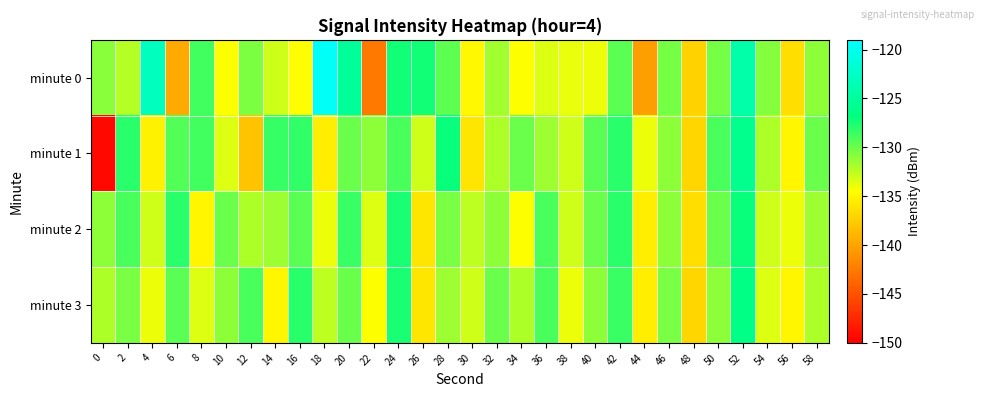

Reading left to right, transcribe all the data shown in this chart.

minute 0: 0=-130.9	2=-132.3	4=-123.0	6=-139.7	8=-128.8	10=-134.4	12=-130.6	14=-133.0	16=-134.5	18=-119.4	20=-125.3	22=-142.7	24=-127.3	26=-127.3	28=-129.6	30=-134.9	32=-131.7	34=-134.4	36=-133.4	38=-133.8	40=-134.0	42=-129.5	44=-140.4	46=-130.3	48=-137.2	50=-130.3	52=-124.3	54=-130.8	56=-136.5	58=-131.0
minute 1: 0=-149.4	2=-128.0	4=-135.3	6=-129.2	8=-128.7	10=-133.5	12=-138.1	14=-128.3	16=-128.2	18=-135.6	20=-130.0	22=-131.0	24=-129.0	26=-133.0	28=-127.0	30=-136.0	32=-132.0	34=-130.0	36=-131.5	38=-133.0	40=-129.5	42=-128.0	44=-134.0	46=-131.0	48=-137.0	50=-129.0	52=-126.0	54=-132.0	56=-135.0	58=-130.0
minute 2: 0=-131.0	2=-129.0	4=-133.0	6=-128.0	8=-135.0	10=-130.0	12=-132.0	14=-131.5	16=-129.5	18=-134.0	20=-128.5	22=-133.5	24=-127.5	26=-136.0	28=-130.5	30=-132.5	32=-131.0	34=-134.5	36=-129.0	38=-133.0	40=-130.0	42=-128.0	44=-135.5	46=-131.0	48=-136.5	50=-130.0	52=-127.0	54=-133.0	56=-134.0	58=-131.5
minute 3: 0=-132.0	2=-130.5	4=-134.0	6=-129.5	8=-133.5	10=-131.0	12=-129.0	14=-135.0	16=-128.0	18=-132.5	20=-130.0	22=-134.5	24=-127.5	26=-136.0	28=-131.5	30=-133.0	32=-130.0	34=-132.0	36=-129.0	38=-134.0	40=-131.0	42=-128.5	44=-135.5	46=-130.5	48=-137.0	50=-131.0	52=-126.5	54=-133.5	56=-135.0	58=-132.0